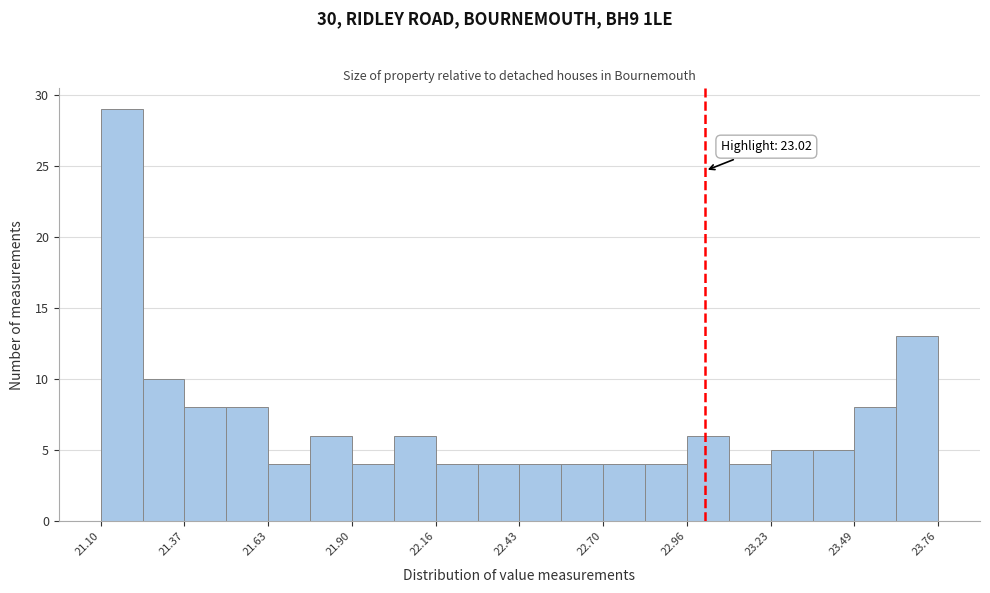

Read against the x-axis, roughly where is the centre of the tallest bar?

21.15